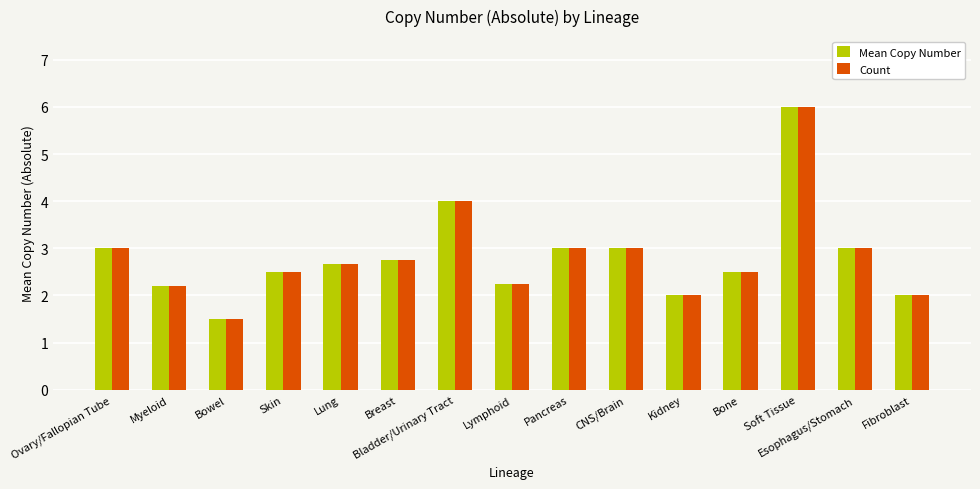

True or false: Mean Copy Number has a value of 3.9 at Skin.

False